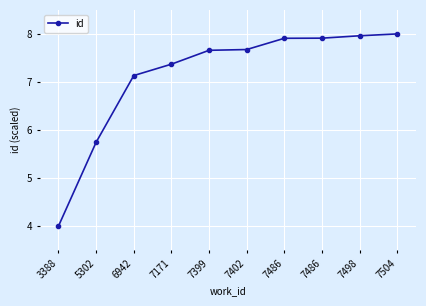

Count the number of categories in the chart.

10